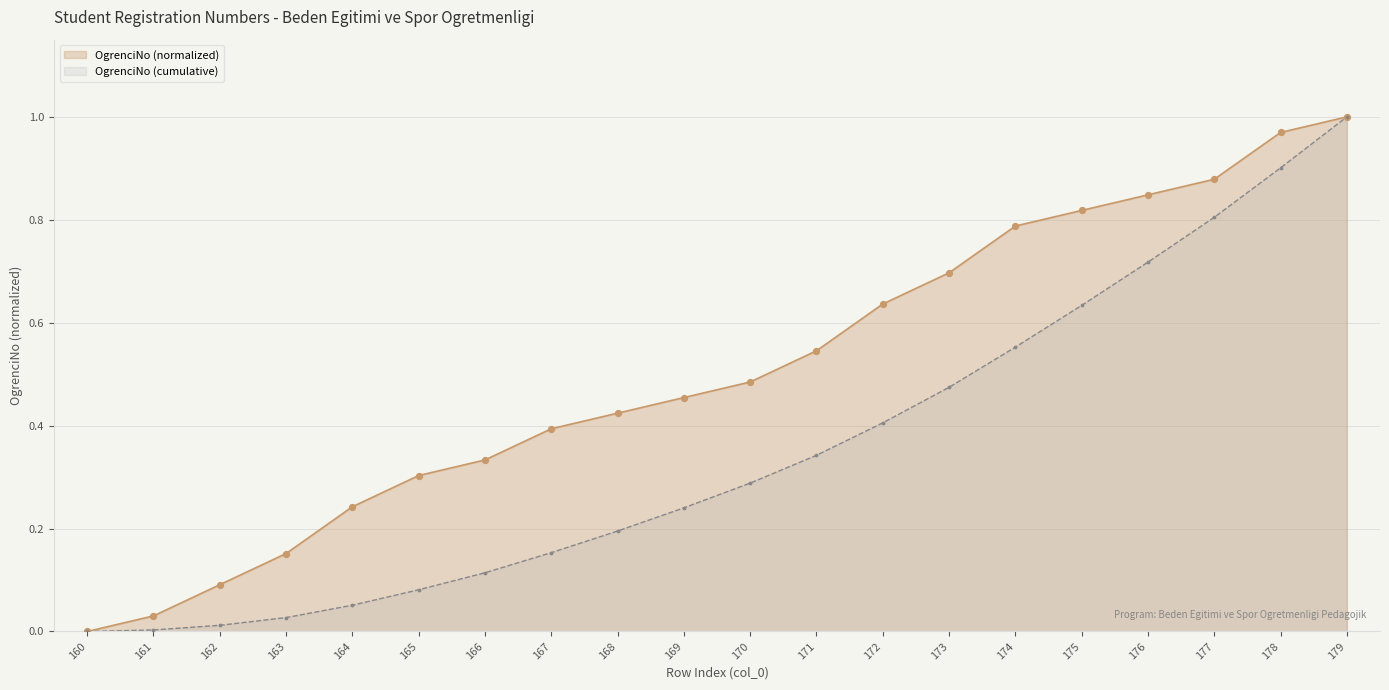

What is the change in value from 169 to 179?

+0.5